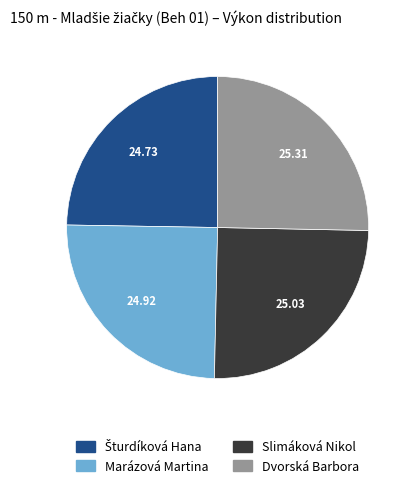

Is Marázová Martina the majority of the pie?

No